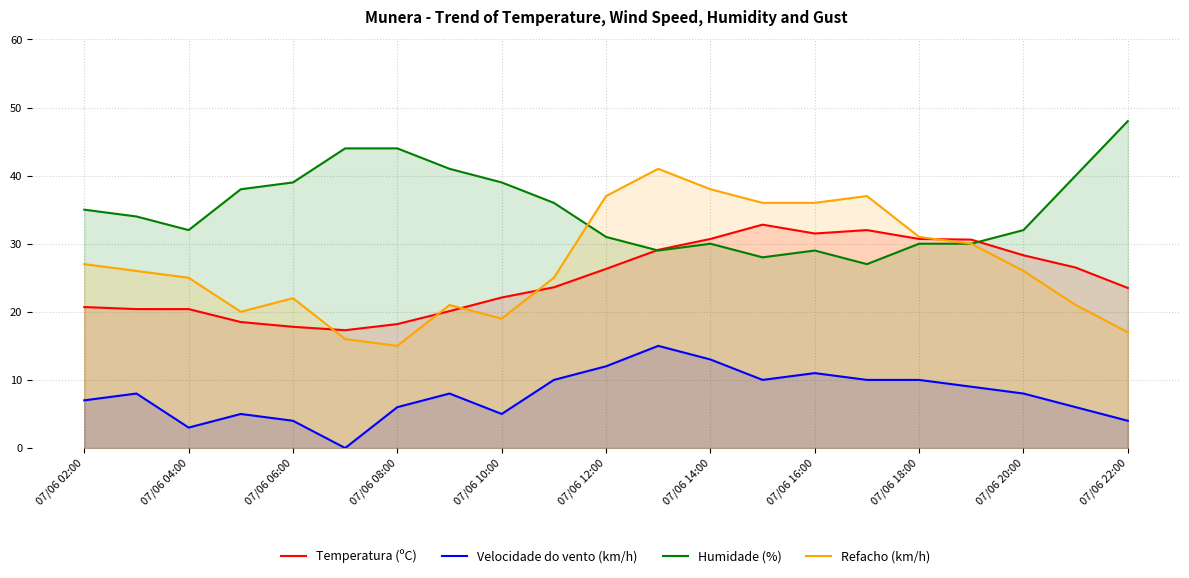

Reading left to right, extract all data points from this chart.

Temperatura (ºC): 20.7	20.4	20.4	18.5	17.8	17.3	18.2	20.1	22.1	23.6	26.3	29.1	30.7	32.8	31.5	32.0	30.7	30.6	28.3	26.5	23.5
Velocidade do vento (km/h): 7.0	8.0	3.0	5.0	4.0	0.0	6.0	8.0	5.0	10.0	12.0	15.0	13.0	10.0	11.0	10.0	10.0	9.0	8.0	6.0	4.0
Humidade (%): 35.0	34.0	32.0	38.0	39.0	44.0	44.0	41.0	39.0	36.0	31.0	29.0	30.0	28.0	29.0	27.0	30.0	30.0	32.0	40.0	48.0
Refacho (km/h): 27.0	26.0	25.0	20.0	22.0	16.0	15.0	21.0	19.0	25.0	37.0	41.0	38.0	36.0	36.0	37.0	31.0	30.0	26.0	21.0	17.0